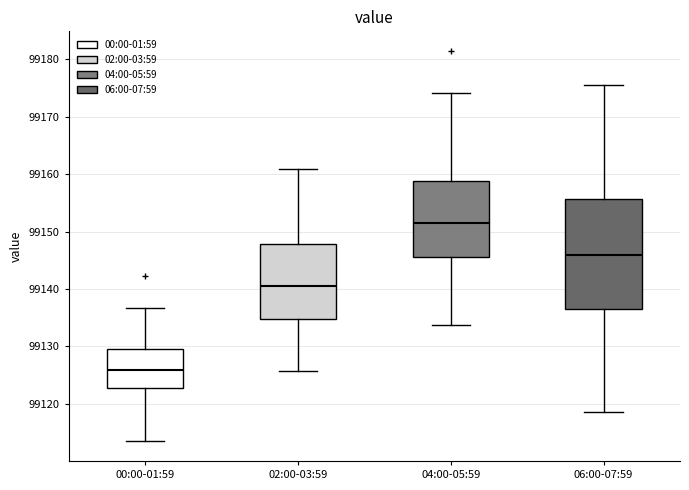

Which box is the tallest, from its lower edge to its upper edge?

06:00-07:59